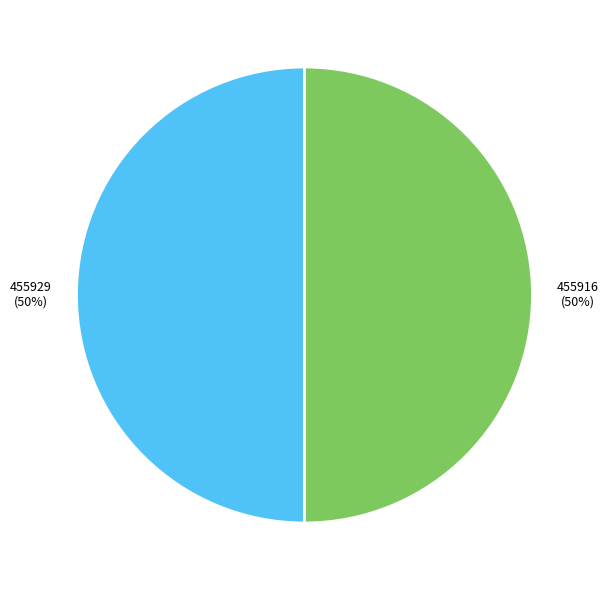

True or false: 455929 accounts for 50% of the total.

True